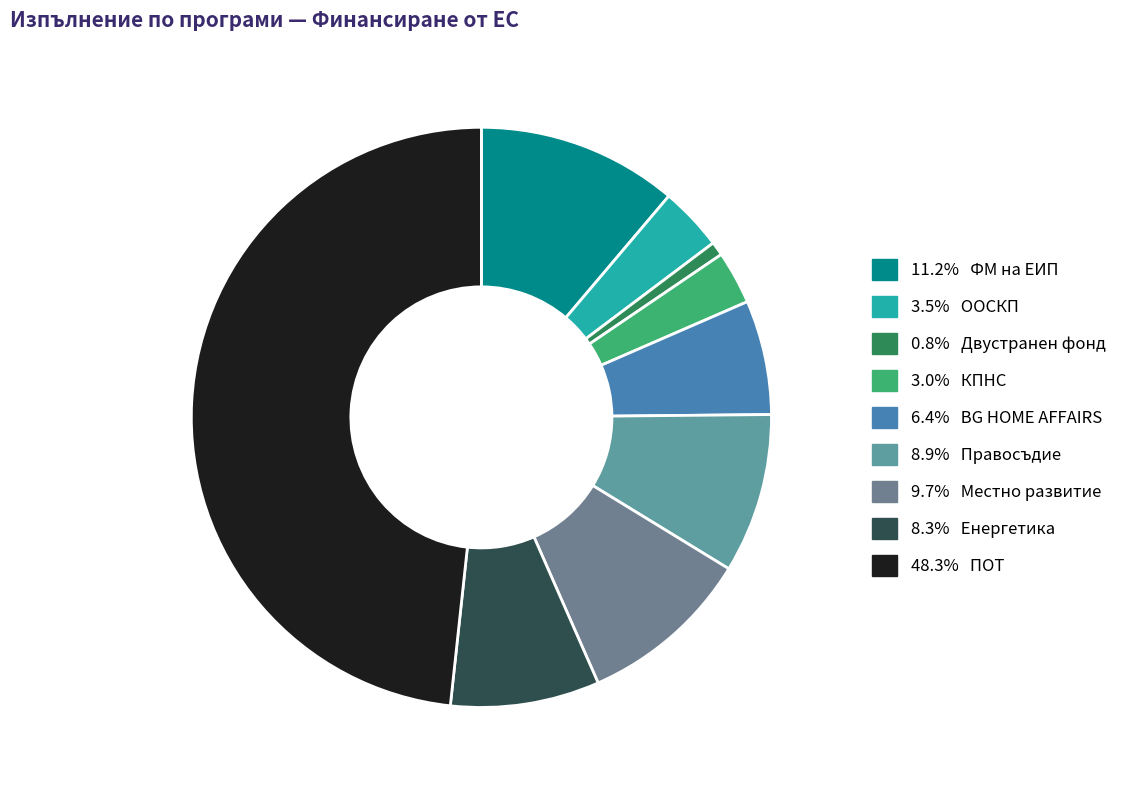

How many slices are in this pie chart?

9